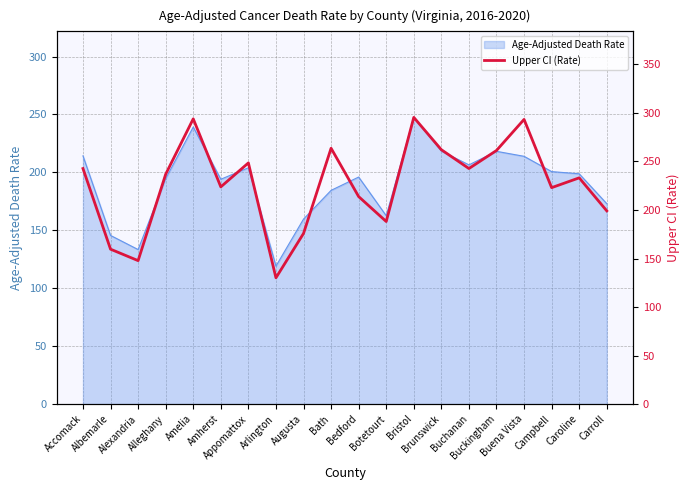

What is the highest value of the Age-Adjusted Death Rate series?

247.5